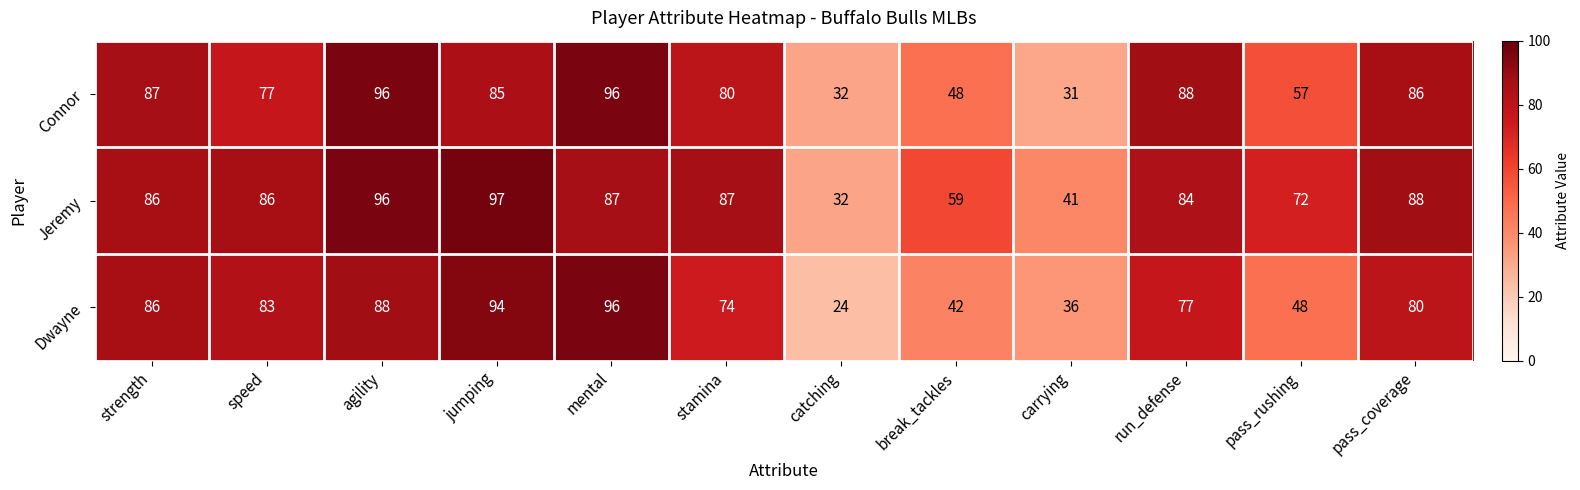

List the labels in order of Dwayne value, largest first.

mental, jumping, agility, strength, speed, pass_coverage, run_defense, stamina, pass_rushing, break_tackles, carrying, catching